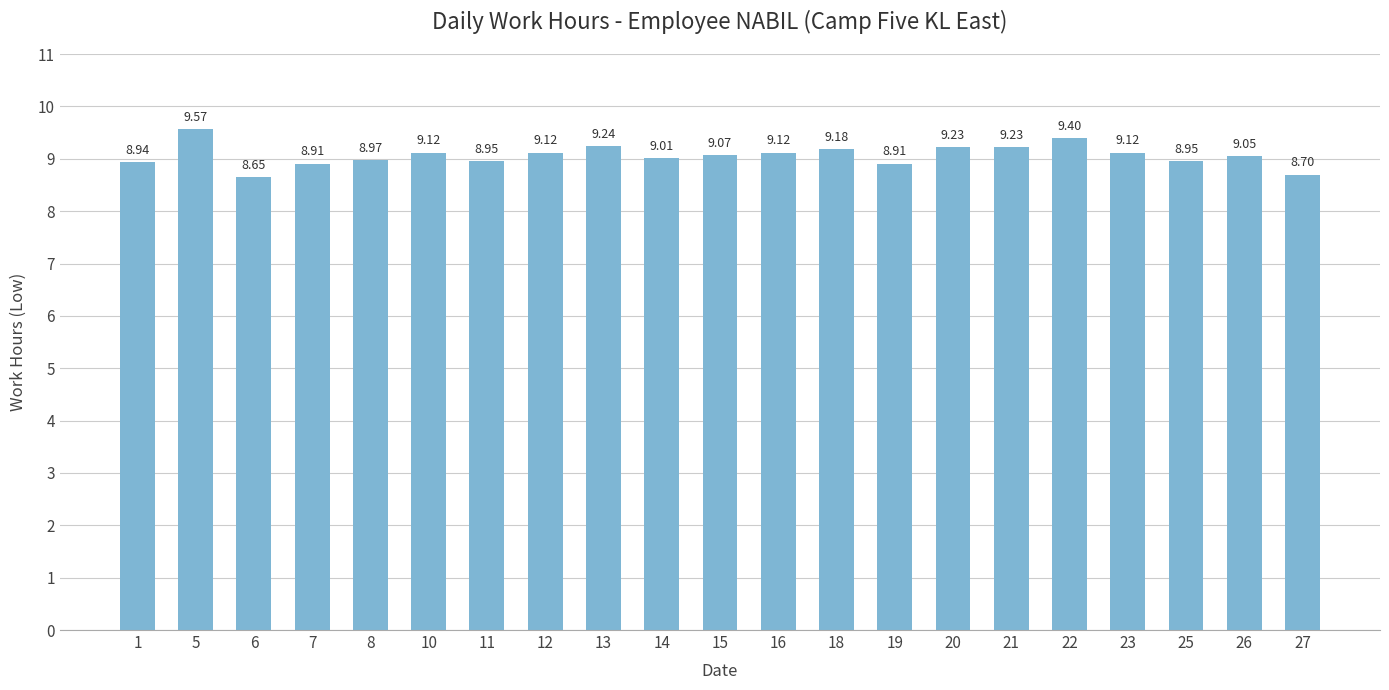

How many data points are less than 9?

8